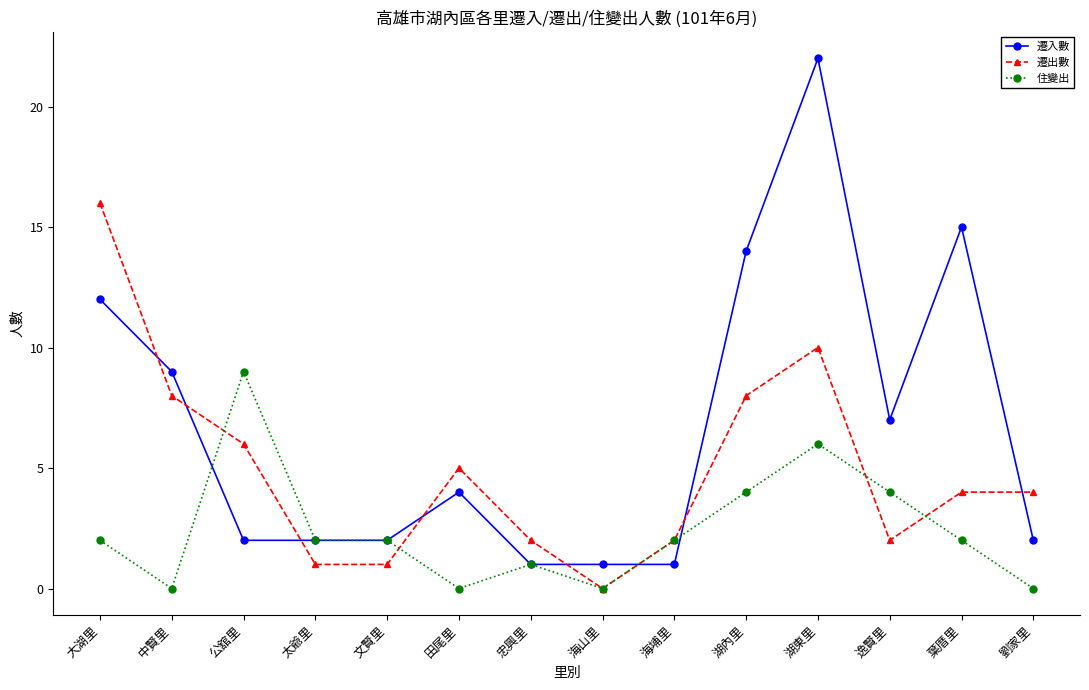

What is the maximum value for 遷出數?

16